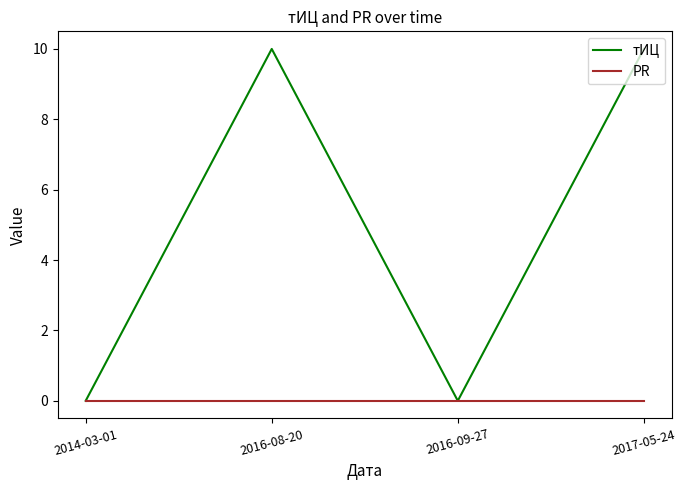

What is the sum of all тИЦ values?

20